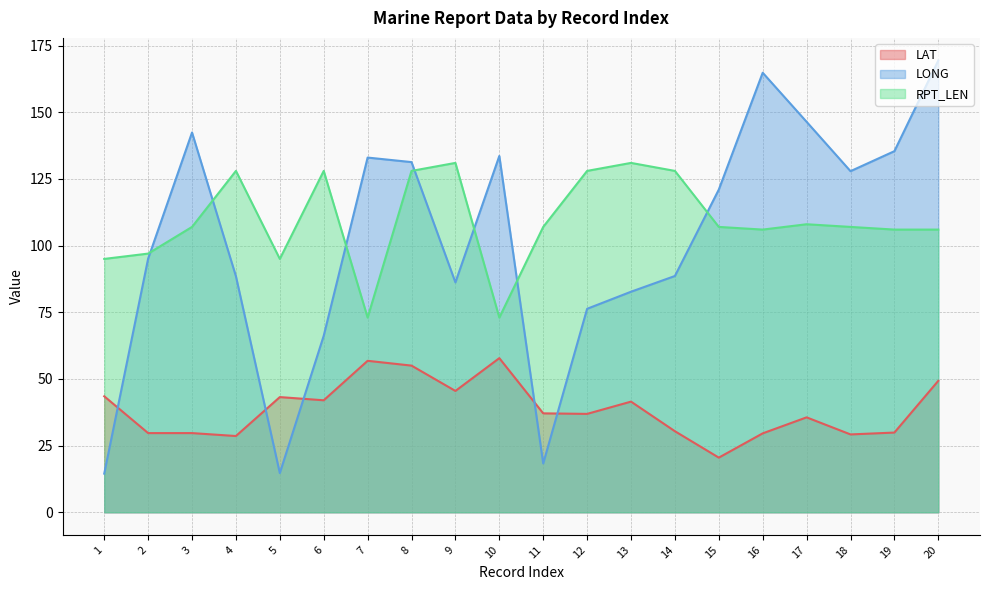

How many data points in RPT_LEN are above 107?

8